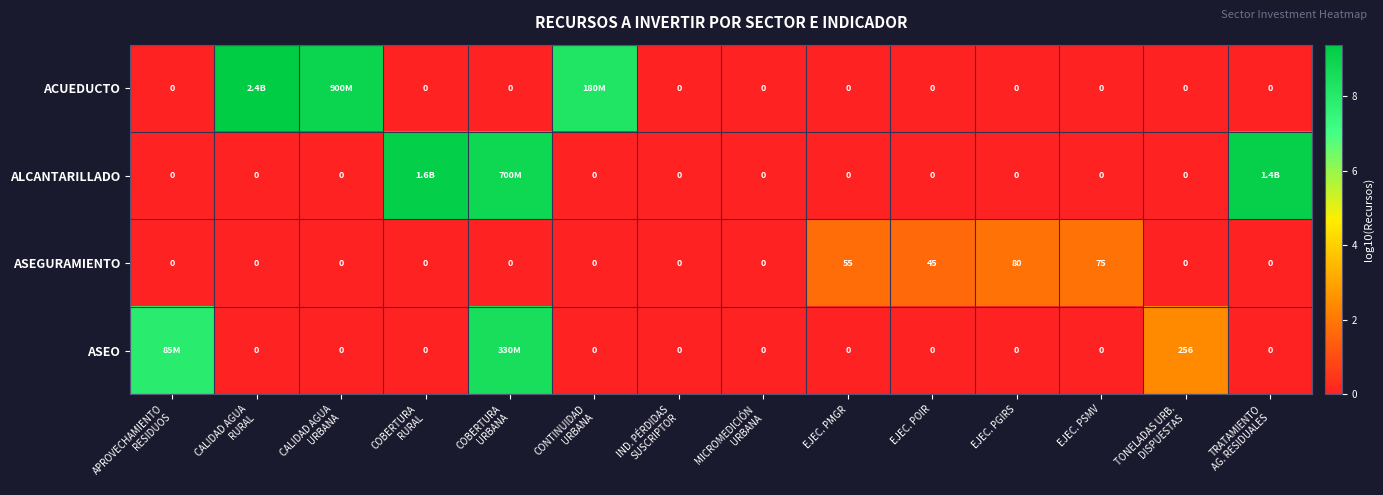

Between EJEC. PMGR and EJEC. PSMV, which series saw the biggest shift?

ASEGURAMIENTO